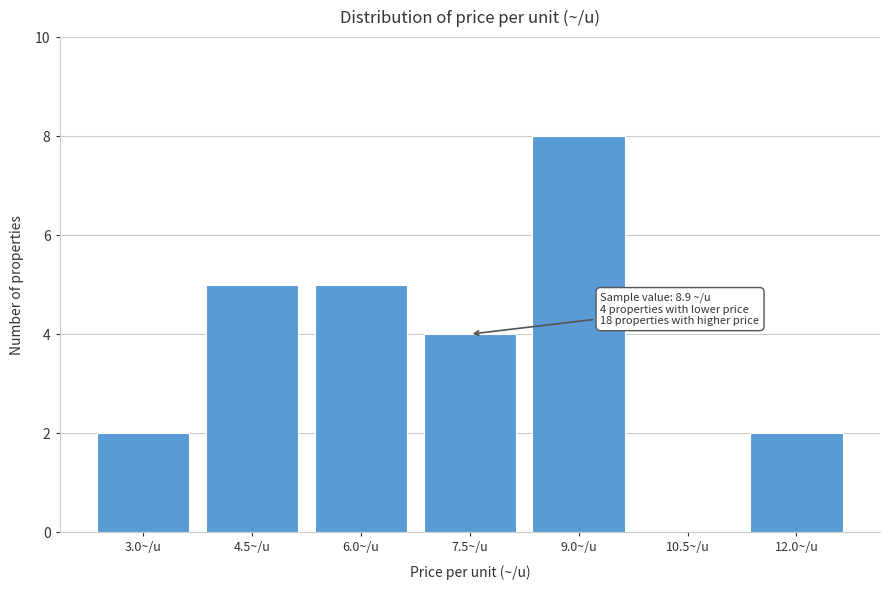

Reading left to right, what are all the values shown in this chart?

3.0~/u=2	4.5~/u=5	6.0~/u=5	7.5~/u=4	9.0~/u=8	10.5~/u=0	12.0~/u=2